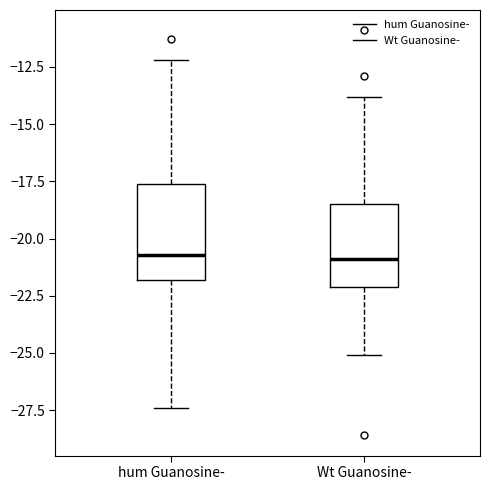

Reading left to right, read every box against the y-axis: the position of its median line, the range the box covers, and the ends of its whiskers. The values are not printed on the chart, so give them approximately, as read against the axis.

hum Guanosine-: median -20.5, box -22.0 to -17.5, whiskers -27.5 to -12.0
Wt Guanosine-: median -21.0, box -22.0 to -18.5, whiskers -25.0 to -14.0